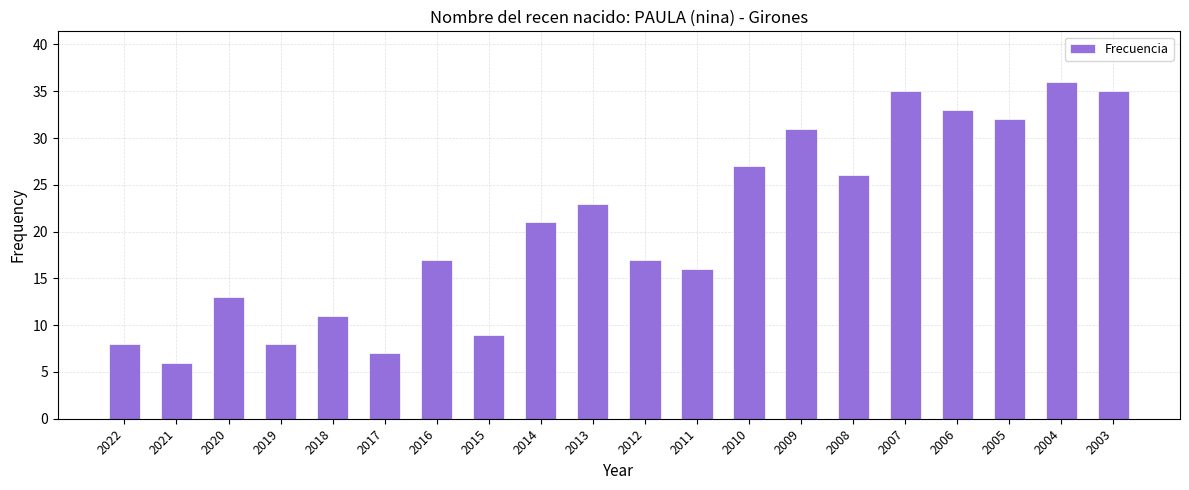

What is the average value?

21